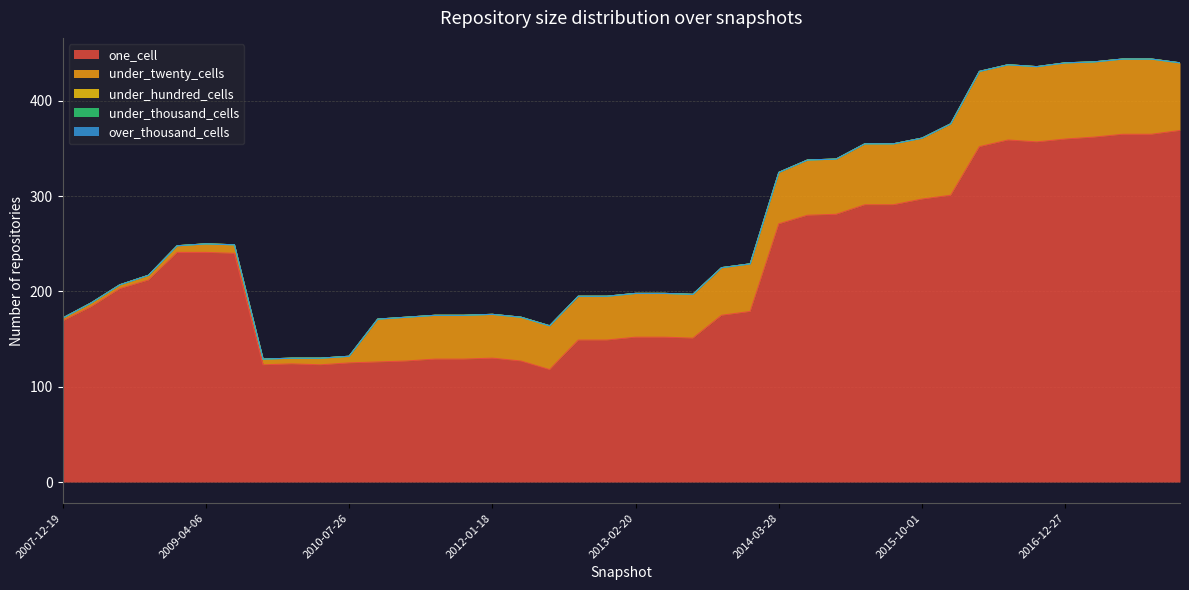

Reading right to left, list all the values displayed in this chart.

one_cell: 2017-12-22=369	2017-10-12=365	2017-07-24=365	2017-04-12=362	2016-12-27=360	2016-10-07=357	2016-07-04=359	2016-04-05=352	2016-01-04=301	2015-10-01=297	2015-07-03=291	2015-04-09=291	2015-01-19=281	2014-09-08=280	2014-03-28=271	2013-12-20=179	2013-09-10=175	2013-07-09=151	2013-05-21=152	2013-02-20=152	2012-12-11=149	2012-10-31=149	2012-07-13=118	2012-03-26=127	2012-01-18=130	2011-09-05=129	2011-06-10=129	2011-02-21=127	2010-11-17=126	2010-07-26=125	2010-04-01=123	2009-12-16=124	2009-09-25=123	2009-06-17=240	2009-04-06=241	2008-12-17=241	2008-10-10=212	2008-06-27=203	2008-04-01=184	2007-12-19=169
under_twenty_cells: 2017-12-22=71	2017-10-12=79	2017-07-24=79	2017-04-12=79	2016-12-27=80	2016-10-07=79	2016-07-04=79	2016-04-05=79	2016-01-04=75	2015-10-01=64	2015-07-03=64	2015-04-09=64	2015-01-19=58	2014-09-08=58	2014-03-28=54	2013-12-20=50	2013-09-10=50	2013-07-09=46	2013-05-21=46	2013-02-20=46	2012-12-11=46	2012-10-31=46	2012-07-13=46	2012-03-26=46	2012-01-18=46	2011-09-05=46	2011-06-10=46	2011-02-21=46	2010-11-17=45	2010-07-26=7	2010-04-01=7	2009-12-16=6	2009-09-25=6	2009-06-17=9	2009-04-06=9	2008-12-17=7	2008-10-10=5	2008-06-27=4	2008-04-01=4	2007-12-19=3
under_hundred_cells: 2017-12-22=0	2017-10-12=0	2017-07-24=0	2017-04-12=0	2016-12-27=0	2016-10-07=0	2016-07-04=0	2016-04-05=0	2016-01-04=0	2015-10-01=0	2015-07-03=0	2015-04-09=0	2015-01-19=0	2014-09-08=0	2014-03-28=0	2013-12-20=0	2013-09-10=0	2013-07-09=0	2013-05-21=0	2013-02-20=0	2012-12-11=0	2012-10-31=0	2012-07-13=0	2012-03-26=0	2012-01-18=0	2011-09-05=0	2011-06-10=0	2011-02-21=0	2010-11-17=0	2010-07-26=0	2010-04-01=0	2009-12-16=0	2009-09-25=0	2009-06-17=0	2009-04-06=0	2008-12-17=0	2008-10-10=0	2008-06-27=0	2008-04-01=0	2007-12-19=0
under_thousand_cells: 2017-12-22=0	2017-10-12=0	2017-07-24=0	2017-04-12=0	2016-12-27=0	2016-10-07=0	2016-07-04=0	2016-04-05=0	2016-01-04=0	2015-10-01=0	2015-07-03=0	2015-04-09=0	2015-01-19=0	2014-09-08=0	2014-03-28=0	2013-12-20=0	2013-09-10=0	2013-07-09=0	2013-05-21=0	2013-02-20=0	2012-12-11=0	2012-10-31=0	2012-07-13=0	2012-03-26=0	2012-01-18=0	2011-09-05=0	2011-06-10=0	2011-02-21=0	2010-11-17=0	2010-07-26=0	2010-04-01=0	2009-12-16=0	2009-09-25=0	2009-06-17=0	2009-04-06=0	2008-12-17=0	2008-10-10=0	2008-06-27=0	2008-04-01=0	2007-12-19=0
over_thousand_cells: 2017-12-22=0	2017-10-12=0	2017-07-24=0	2017-04-12=0	2016-12-27=0	2016-10-07=0	2016-07-04=0	2016-04-05=0	2016-01-04=0	2015-10-01=0	2015-07-03=0	2015-04-09=0	2015-01-19=0	2014-09-08=0	2014-03-28=0	2013-12-20=0	2013-09-10=0	2013-07-09=0	2013-05-21=0	2013-02-20=0	2012-12-11=0	2012-10-31=0	2012-07-13=0	2012-03-26=0	2012-01-18=0	2011-09-05=0	2011-06-10=0	2011-02-21=0	2010-11-17=0	2010-07-26=0	2010-04-01=0	2009-12-16=0	2009-09-25=0	2009-06-17=0	2009-04-06=0	2008-12-17=0	2008-10-10=0	2008-06-27=0	2008-04-01=0	2007-12-19=0